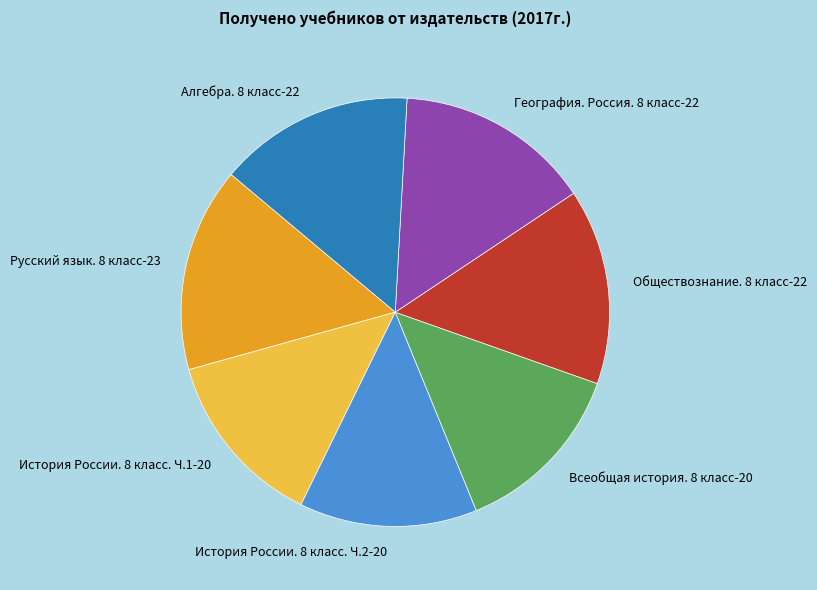

Is it true that Русский язык. 8 класс is 7% of the pie?

False